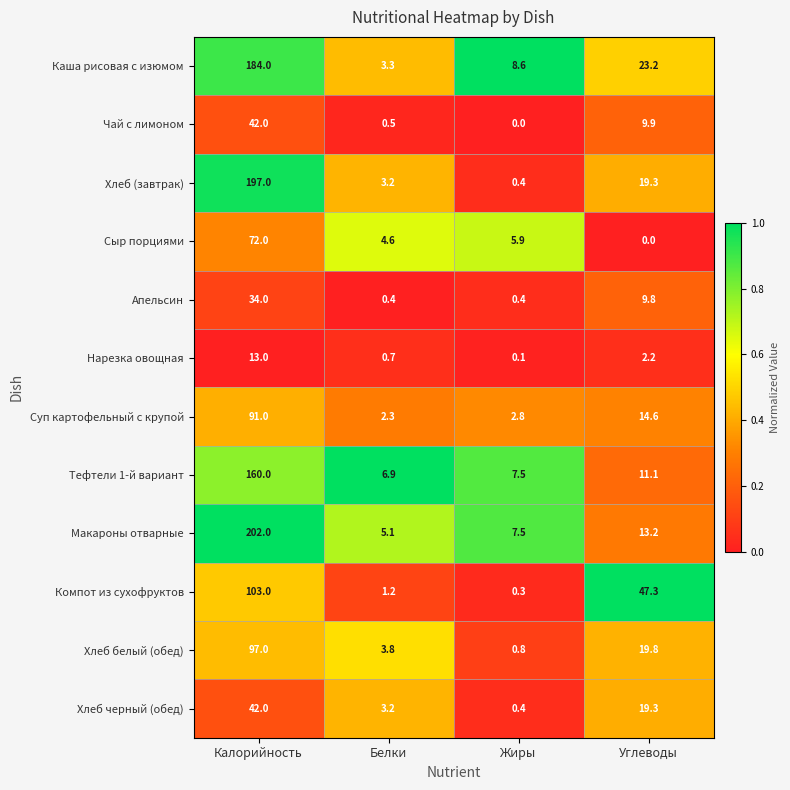

At which label is Каша рисовая с изюмом closest to 93?

Углеводы